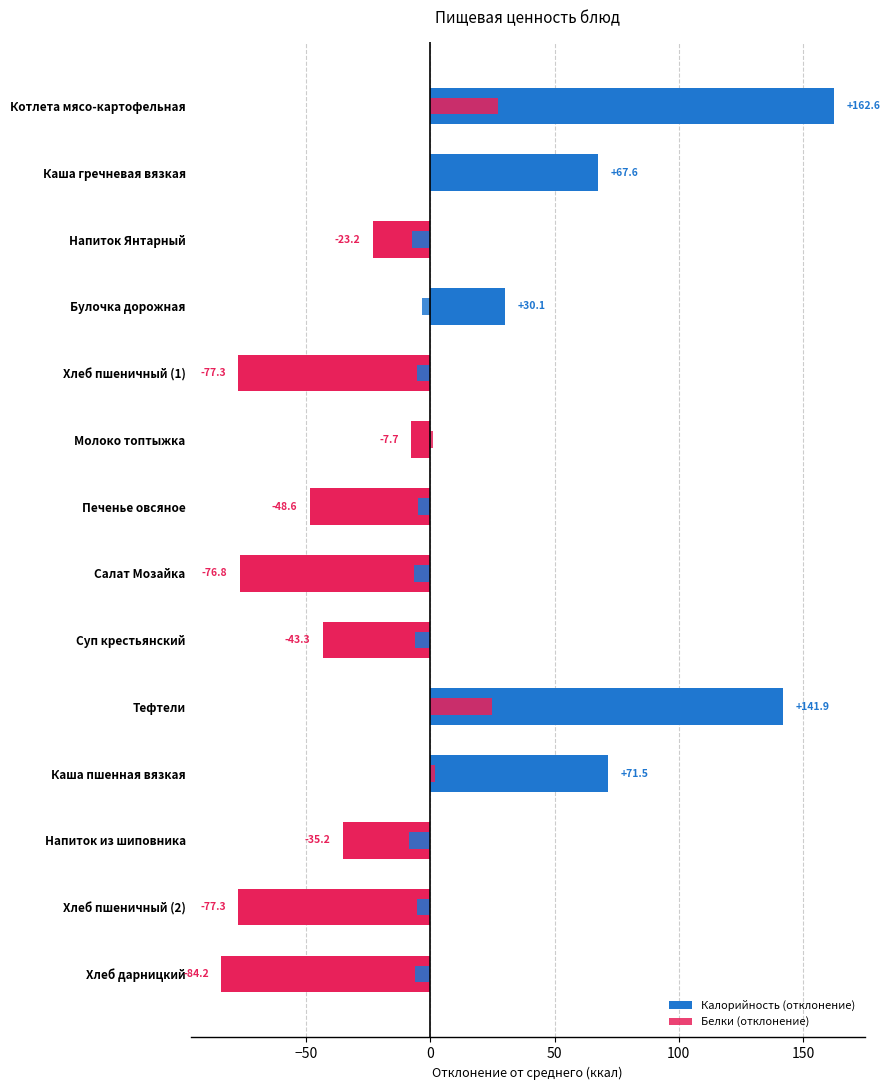

What are all the series names shown in the legend?

Калорийность (отклонение), Белки (отклонение)